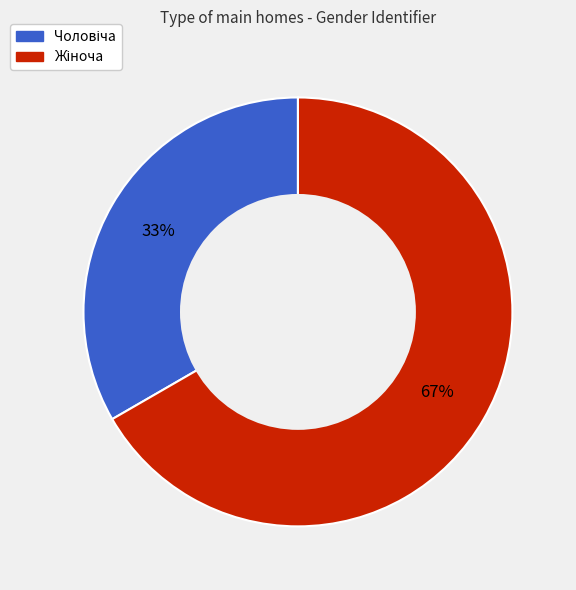

How many slices are in this pie chart?

2